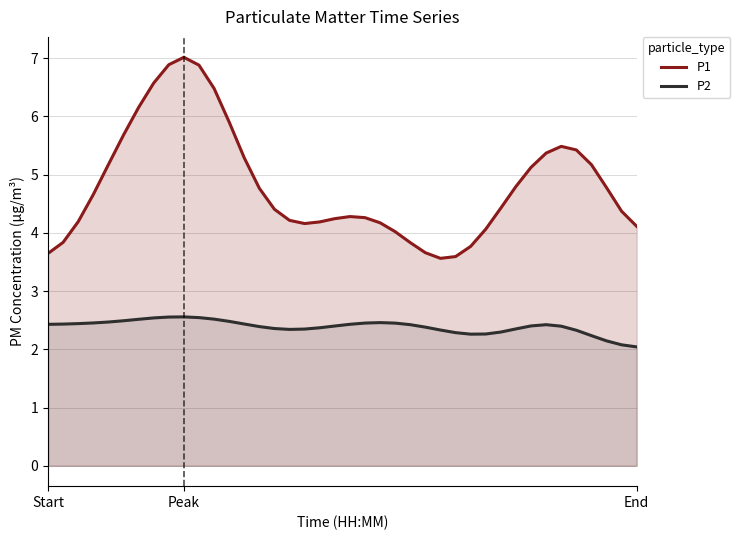

How many lines are shown in the chart?

2